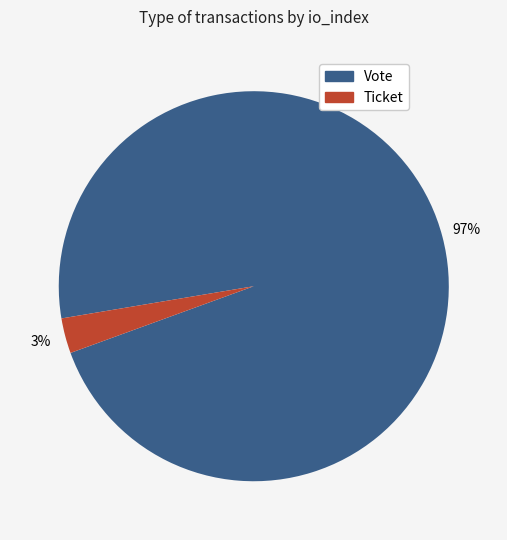

To the nearest percent, what is the difference between the Ticket and Vote slice percentages?

94%